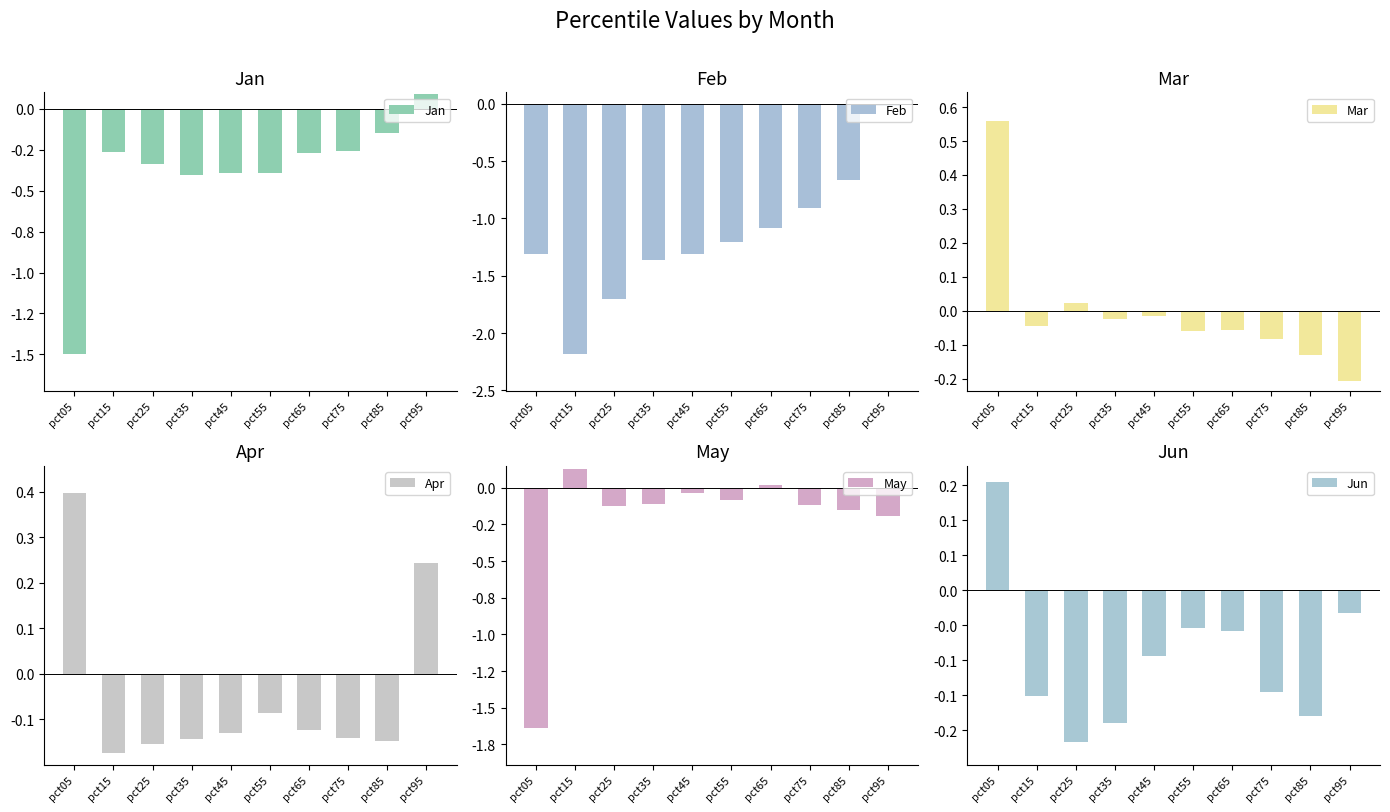

Between pct95 and pct15, which is larger?

pct95